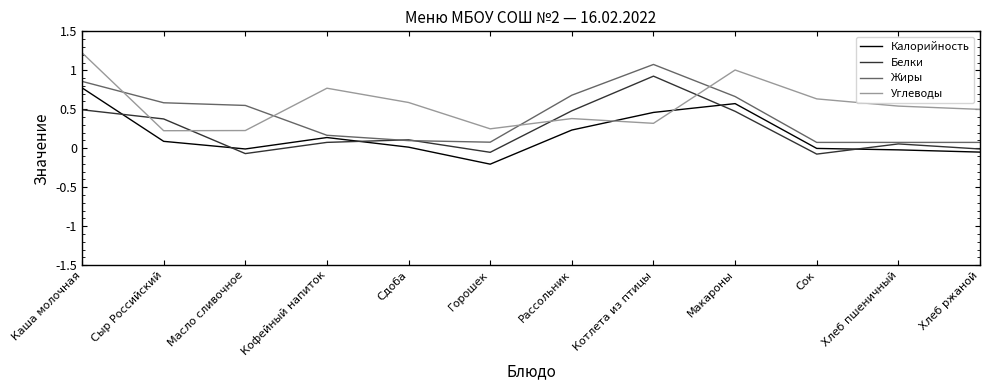

What are all the series names shown in the legend?

Калорийность, Белки, Жиры, Углеводы